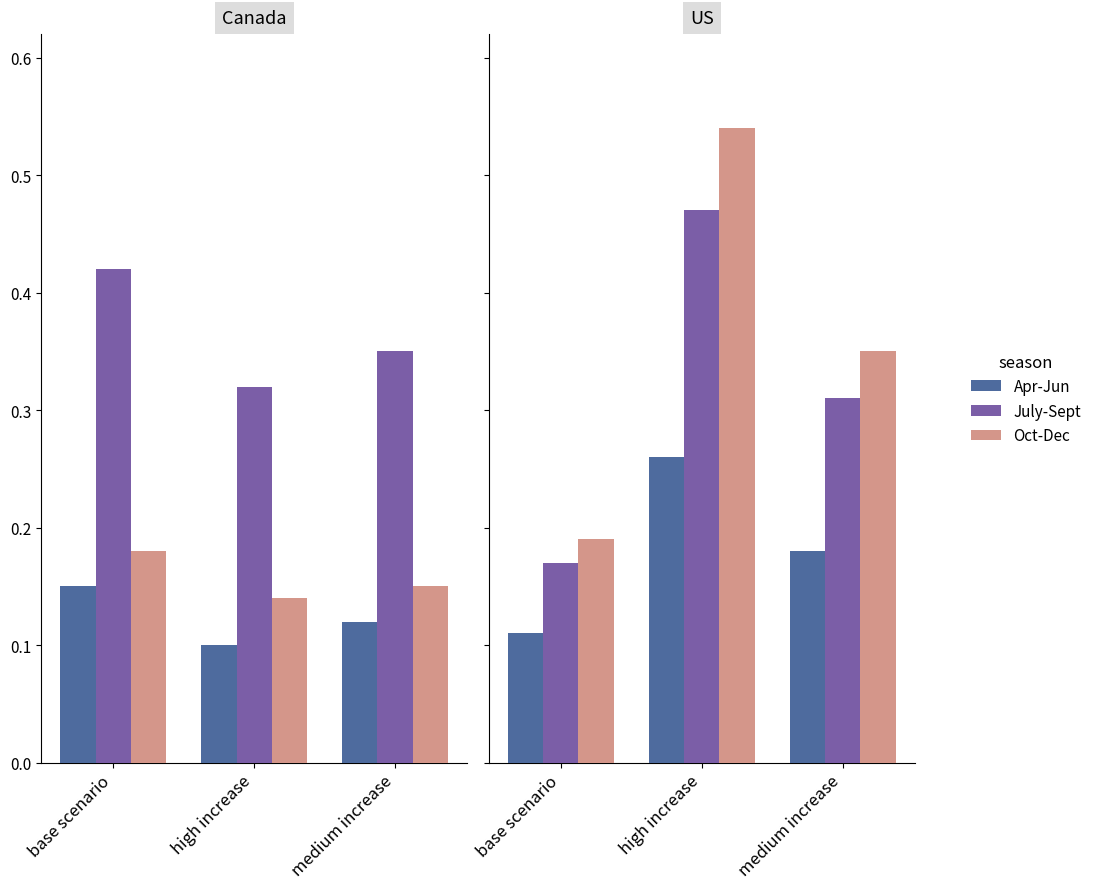

Is the value of July-Sept at high increase greater than the value of Apr-Jun at base scenario?

Yes